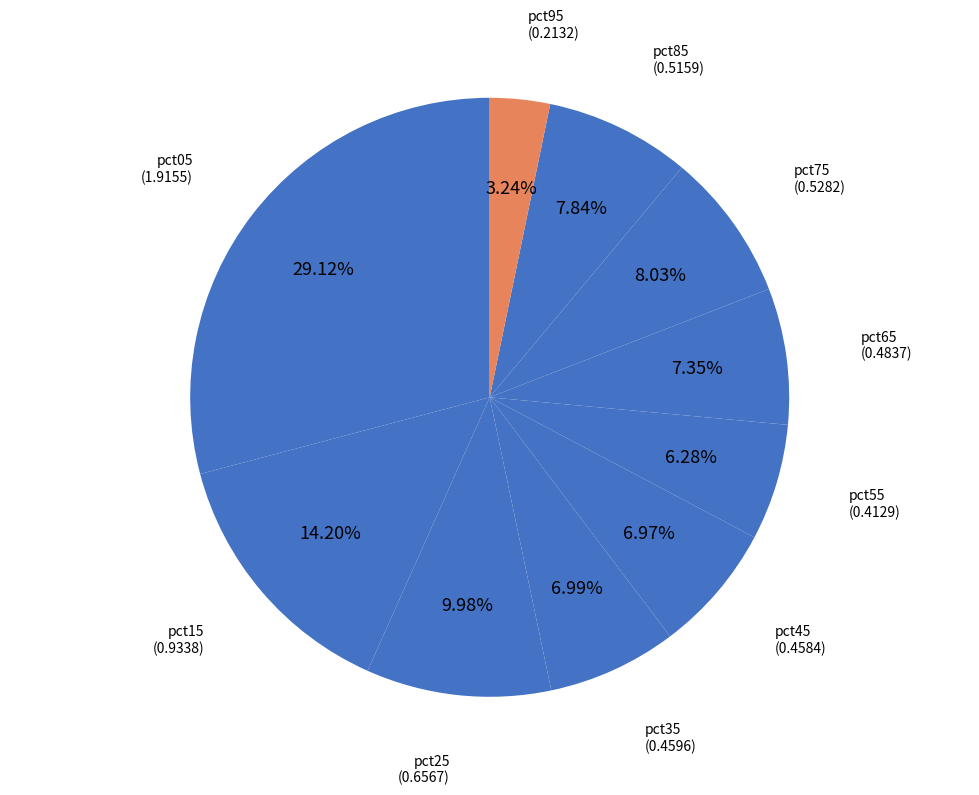

Which slice is the smallest?

pct95